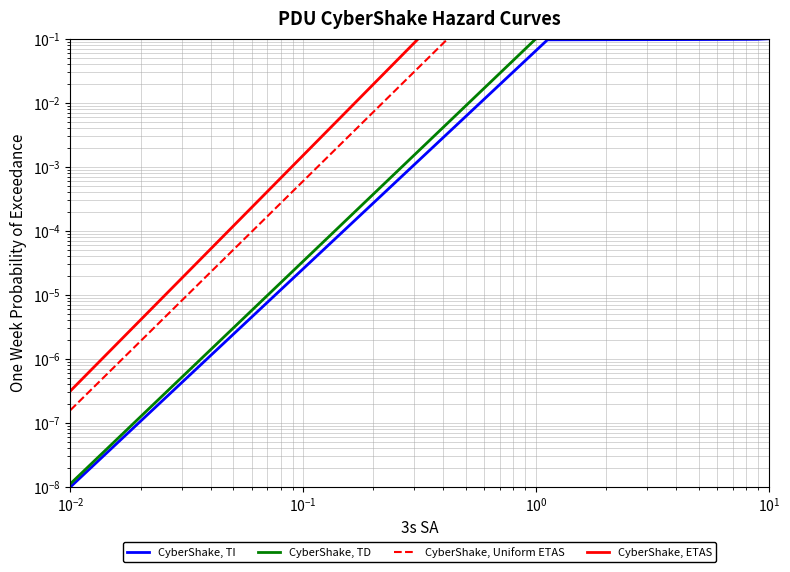

True or false: CyberShake, Uniform ETAS has more than 0 points higher than both neighbors.

False